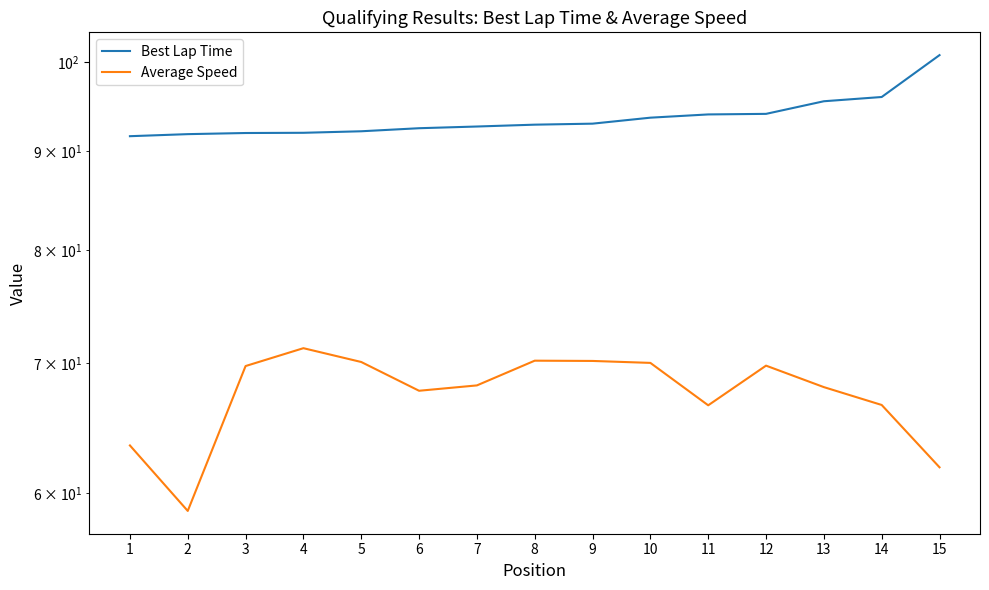

What is the lowest value of the Average Speed series?

58.7